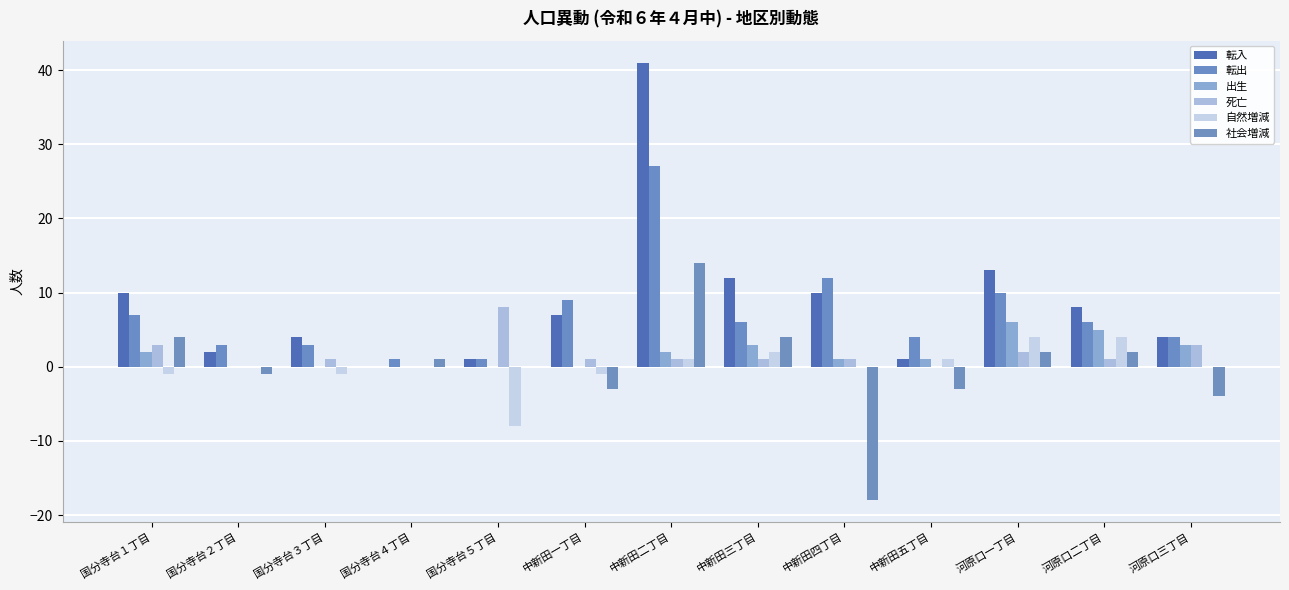

How many groups of bars are there?

13